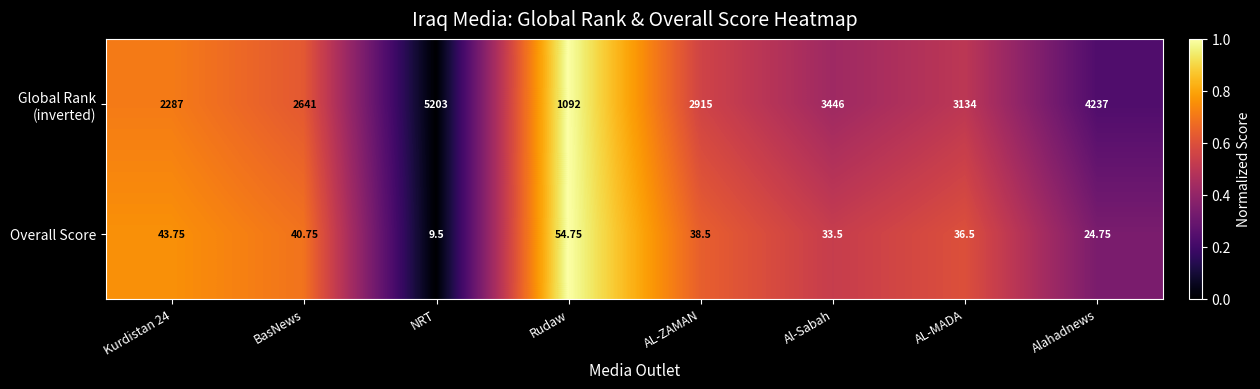

Which label corresponds to the largest value in the chart?

NRT